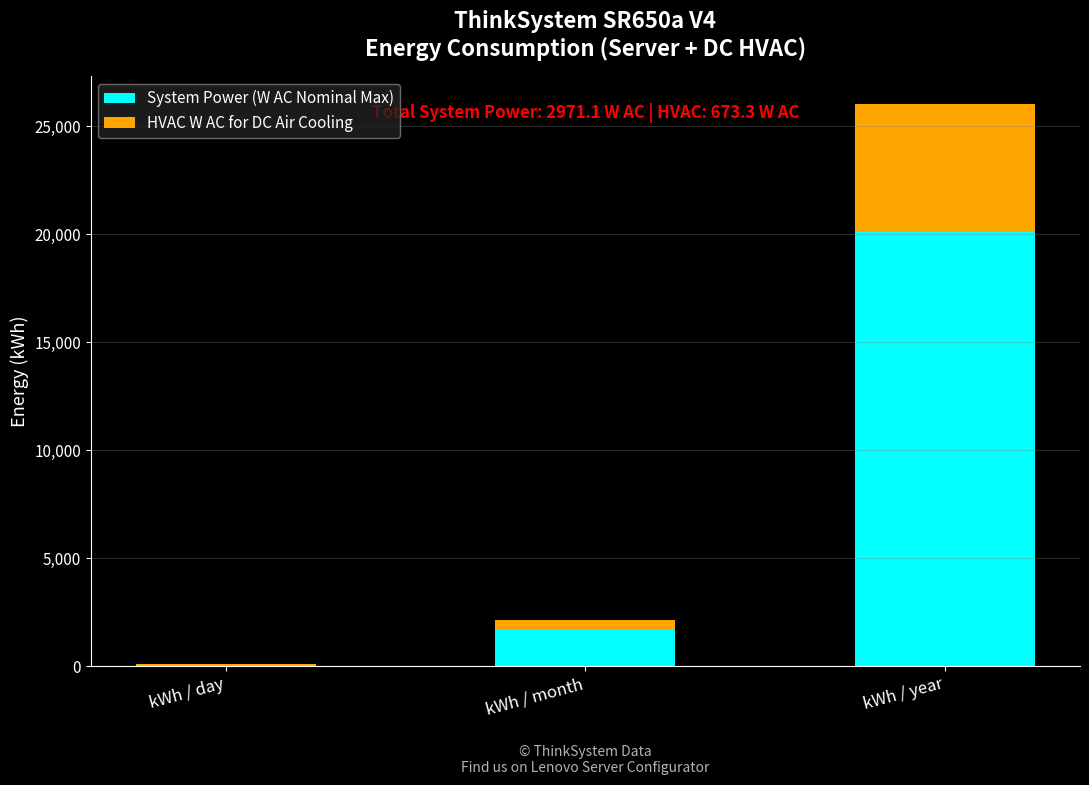

At which category is the sum across all series the highest?

kWh / year